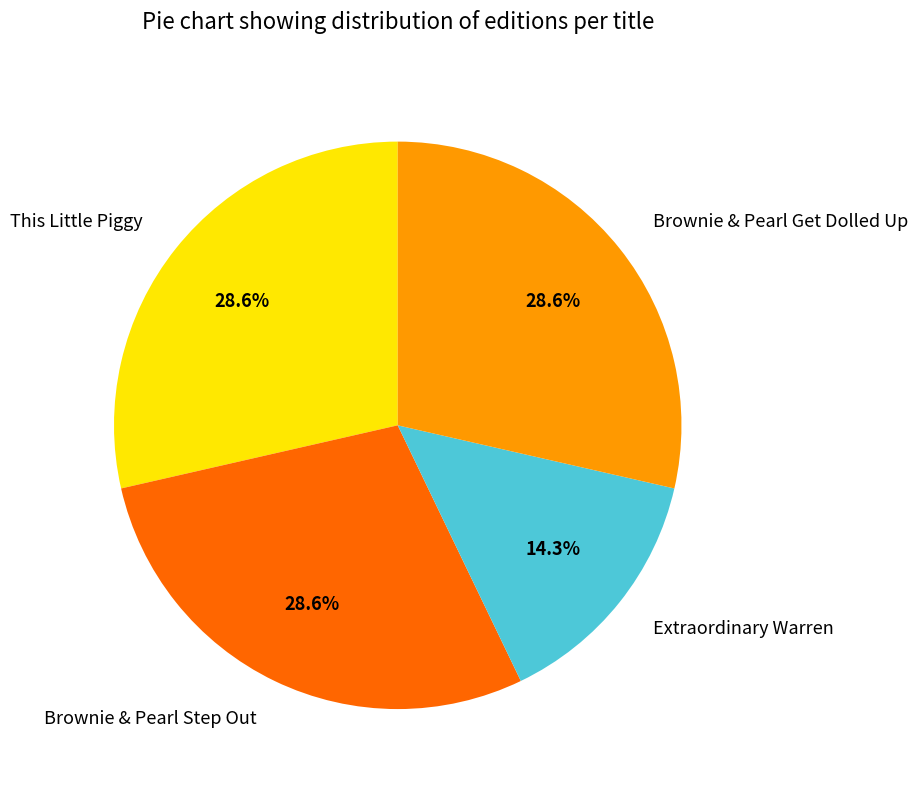

Which slice is the smallest?

Extraordinary Warren